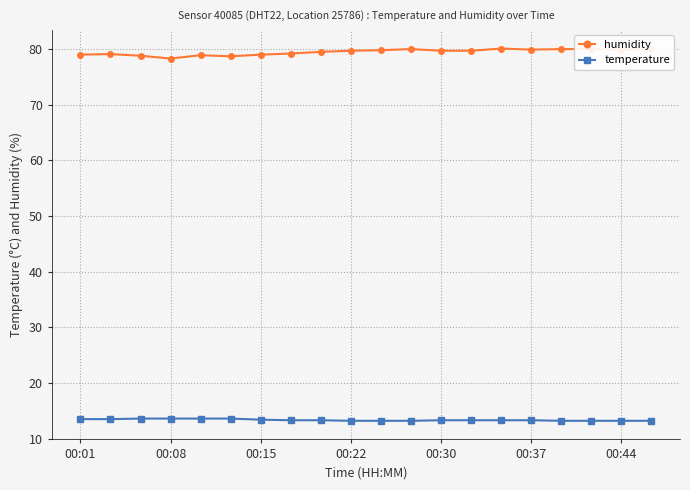

How many lines are shown in the chart?

2